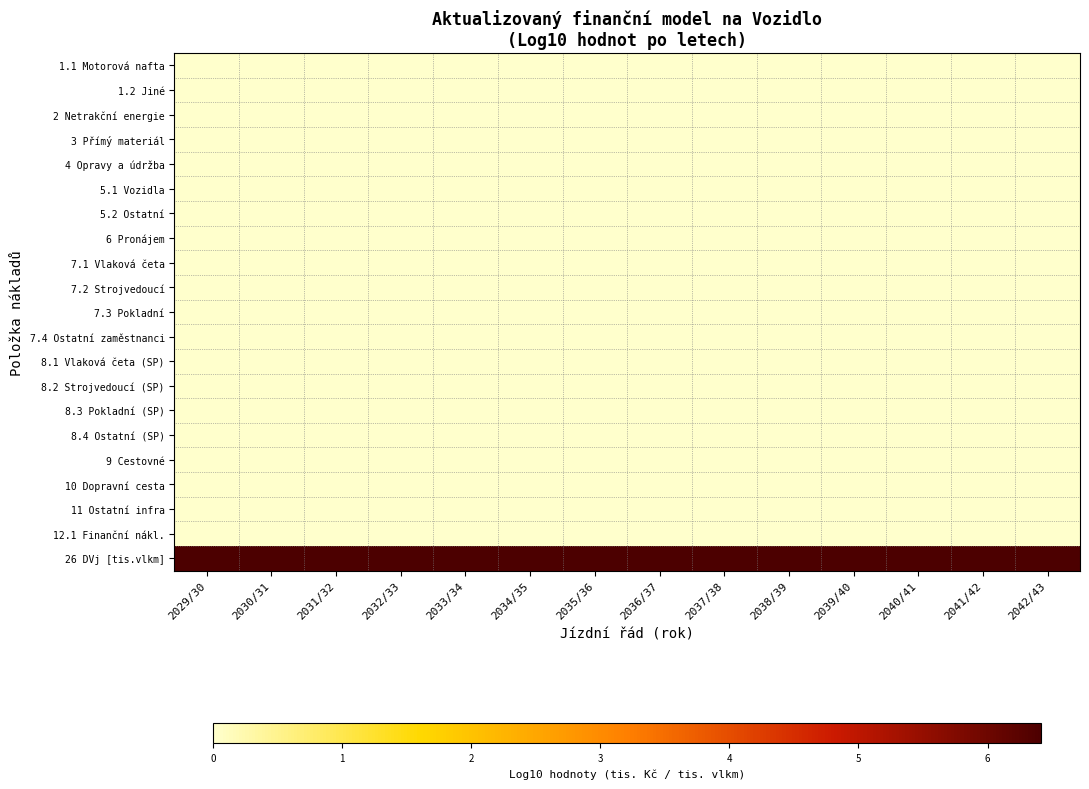

Reading right to left, what are all the values shown in this chart?

1.1 Motorová nafta: 2042/43=0.0	2041/42=0.0	2040/41=0.0	2039/40=0.0	2038/39=0.0	2037/38=0.0	2036/37=0.0	2035/36=0.0	2034/35=0.0	2033/34=0.0	2032/33=0.0	2031/32=0.0	2030/31=0.0	2029/30=0.0
1.2 Jiné: 2042/43=0.0	2041/42=0.0	2040/41=0.0	2039/40=0.0	2038/39=0.0	2037/38=0.0	2036/37=0.0	2035/36=0.0	2034/35=0.0	2033/34=0.0	2032/33=0.0	2031/32=0.0	2030/31=0.0	2029/30=0.0
2 Netrakční energie: 2042/43=0.0	2041/42=0.0	2040/41=0.0	2039/40=0.0	2038/39=0.0	2037/38=0.0	2036/37=0.0	2035/36=0.0	2034/35=0.0	2033/34=0.0	2032/33=0.0	2031/32=0.0	2030/31=0.0	2029/30=0.0
3 Přímý materiál: 2042/43=0.0	2041/42=0.0	2040/41=0.0	2039/40=0.0	2038/39=0.0	2037/38=0.0	2036/37=0.0	2035/36=0.0	2034/35=0.0	2033/34=0.0	2032/33=0.0	2031/32=0.0	2030/31=0.0	2029/30=0.0
4 Opravy a údržba: 2042/43=0.0	2041/42=0.0	2040/41=0.0	2039/40=0.0	2038/39=0.0	2037/38=0.0	2036/37=0.0	2035/36=0.0	2034/35=0.0	2033/34=0.0	2032/33=0.0	2031/32=0.0	2030/31=0.0	2029/30=0.0
5.1 Vozidla: 2042/43=0.0	2041/42=0.0	2040/41=0.0	2039/40=0.0	2038/39=0.0	2037/38=0.0	2036/37=0.0	2035/36=0.0	2034/35=0.0	2033/34=0.0	2032/33=0.0	2031/32=0.0	2030/31=0.0	2029/30=0.0
5.2 Ostatní: 2042/43=0.0	2041/42=0.0	2040/41=0.0	2039/40=0.0	2038/39=0.0	2037/38=0.0	2036/37=0.0	2035/36=0.0	2034/35=0.0	2033/34=0.0	2032/33=0.0	2031/32=0.0	2030/31=0.0	2029/30=0.0
6 Pronájem: 2042/43=0.0	2041/42=0.0	2040/41=0.0	2039/40=0.0	2038/39=0.0	2037/38=0.0	2036/37=0.0	2035/36=0.0	2034/35=0.0	2033/34=0.0	2032/33=0.0	2031/32=0.0	2030/31=0.0	2029/30=0.0
7.1 Vlaková četa: 2042/43=0.0	2041/42=0.0	2040/41=0.0	2039/40=0.0	2038/39=0.0	2037/38=0.0	2036/37=0.0	2035/36=0.0	2034/35=0.0	2033/34=0.0	2032/33=0.0	2031/32=0.0	2030/31=0.0	2029/30=0.0
7.2 Strojvedoucí: 2042/43=0.0	2041/42=0.0	2040/41=0.0	2039/40=0.0	2038/39=0.0	2037/38=0.0	2036/37=0.0	2035/36=0.0	2034/35=0.0	2033/34=0.0	2032/33=0.0	2031/32=0.0	2030/31=0.0	2029/30=0.0
7.3 Pokladní: 2042/43=0.0	2041/42=0.0	2040/41=0.0	2039/40=0.0	2038/39=0.0	2037/38=0.0	2036/37=0.0	2035/36=0.0	2034/35=0.0	2033/34=0.0	2032/33=0.0	2031/32=0.0	2030/31=0.0	2029/30=0.0
7.4 Ostatní zaměstnanci: 2042/43=0.0	2041/42=0.0	2040/41=0.0	2039/40=0.0	2038/39=0.0	2037/38=0.0	2036/37=0.0	2035/36=0.0	2034/35=0.0	2033/34=0.0	2032/33=0.0	2031/32=0.0	2030/31=0.0	2029/30=0.0
8.1 Vlaková četa (SP): 2042/43=0.0	2041/42=0.0	2040/41=0.0	2039/40=0.0	2038/39=0.0	2037/38=0.0	2036/37=0.0	2035/36=0.0	2034/35=0.0	2033/34=0.0	2032/33=0.0	2031/32=0.0	2030/31=0.0	2029/30=0.0
8.2 Strojvedoucí (SP): 2042/43=0.0	2041/42=0.0	2040/41=0.0	2039/40=0.0	2038/39=0.0	2037/38=0.0	2036/37=0.0	2035/36=0.0	2034/35=0.0	2033/34=0.0	2032/33=0.0	2031/32=0.0	2030/31=0.0	2029/30=0.0
8.3 Pokladní (SP): 2042/43=0.0	2041/42=0.0	2040/41=0.0	2039/40=0.0	2038/39=0.0	2037/38=0.0	2036/37=0.0	2035/36=0.0	2034/35=0.0	2033/34=0.0	2032/33=0.0	2031/32=0.0	2030/31=0.0	2029/30=0.0
8.4 Ostatní (SP): 2042/43=0.0	2041/42=0.0	2040/41=0.0	2039/40=0.0	2038/39=0.0	2037/38=0.0	2036/37=0.0	2035/36=0.0	2034/35=0.0	2033/34=0.0	2032/33=0.0	2031/32=0.0	2030/31=0.0	2029/30=0.0
9 Cestovné: 2042/43=0.0	2041/42=0.0	2040/41=0.0	2039/40=0.0	2038/39=0.0	2037/38=0.0	2036/37=0.0	2035/36=0.0	2034/35=0.0	2033/34=0.0	2032/33=0.0	2031/32=0.0	2030/31=0.0	2029/30=0.0
10 Dopravní cesta: 2042/43=0.0	2041/42=0.0	2040/41=0.0	2039/40=0.0	2038/39=0.0	2037/38=0.0	2036/37=0.0	2035/36=0.0	2034/35=0.0	2033/34=0.0	2032/33=0.0	2031/32=0.0	2030/31=0.0	2029/30=0.0
11 Ostatní infra: 2042/43=0.0	2041/42=0.0	2040/41=0.0	2039/40=0.0	2038/39=0.0	2037/38=0.0	2036/37=0.0	2035/36=0.0	2034/35=0.0	2033/34=0.0	2032/33=0.0	2031/32=0.0	2030/31=0.0	2029/30=0.0
12.1 Finanční nákl.: 2042/43=0.0	2041/42=0.0	2040/41=0.0	2039/40=0.0	2038/39=0.0	2037/38=0.0	2036/37=0.0	2035/36=0.0	2034/35=0.0	2033/34=0.0	2032/33=0.0	2031/32=0.0	2030/31=0.0	2029/30=0.0
26 DVj [tis.vlkm]: 2042/43=6.4	2041/42=6.4	2040/41=6.4	2039/40=6.4	2038/39=6.4	2037/38=6.4	2036/37=6.4	2035/36=6.4	2034/35=6.4	2033/34=6.4	2032/33=6.4	2031/32=6.4	2030/31=6.4	2029/30=6.4